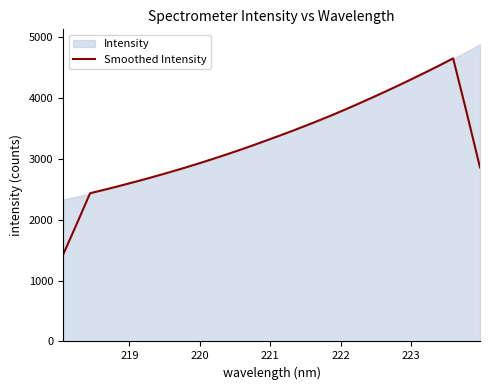

How many values exceed 3295?

16